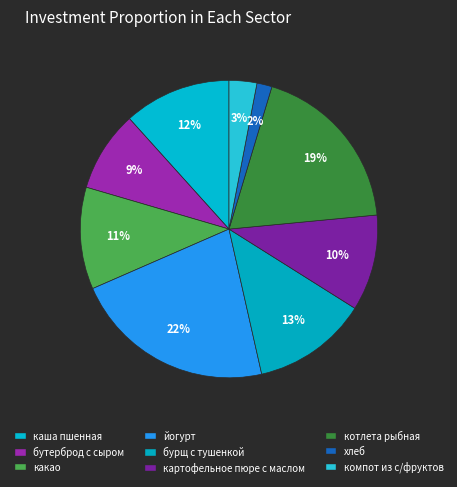

Is it true that картофельное пюре с маслом is 5% of the pie?

False